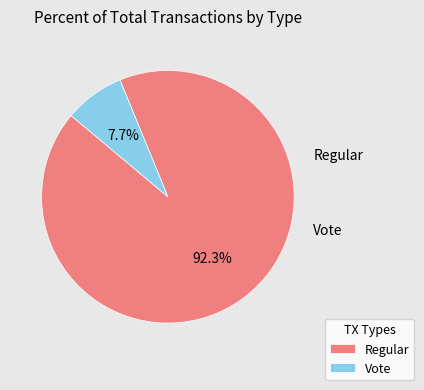

The Regular slice represents 82% of the pie. True or false?

False